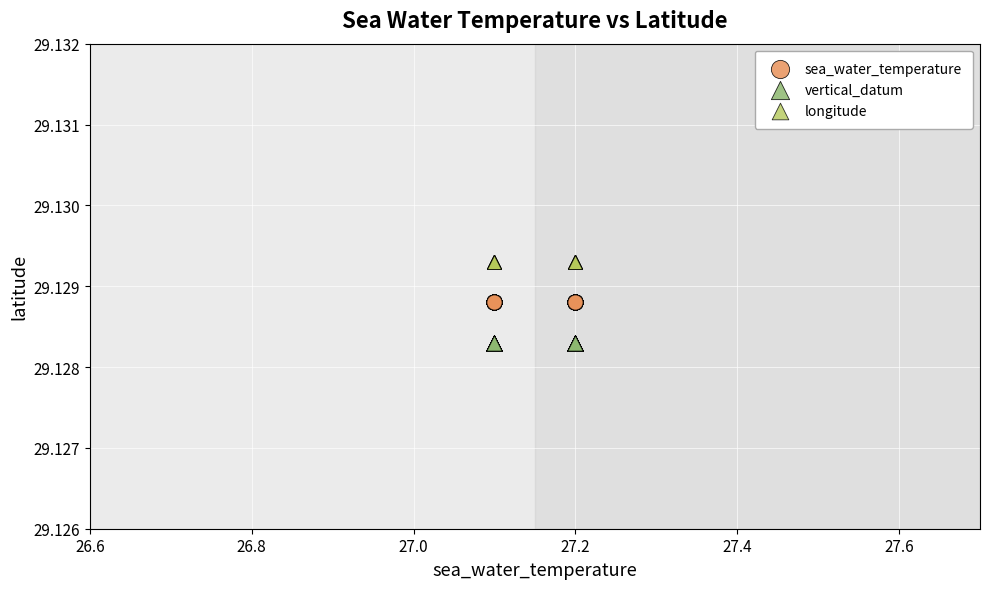

Which series reaches the maximum Y coordinate?

longitude